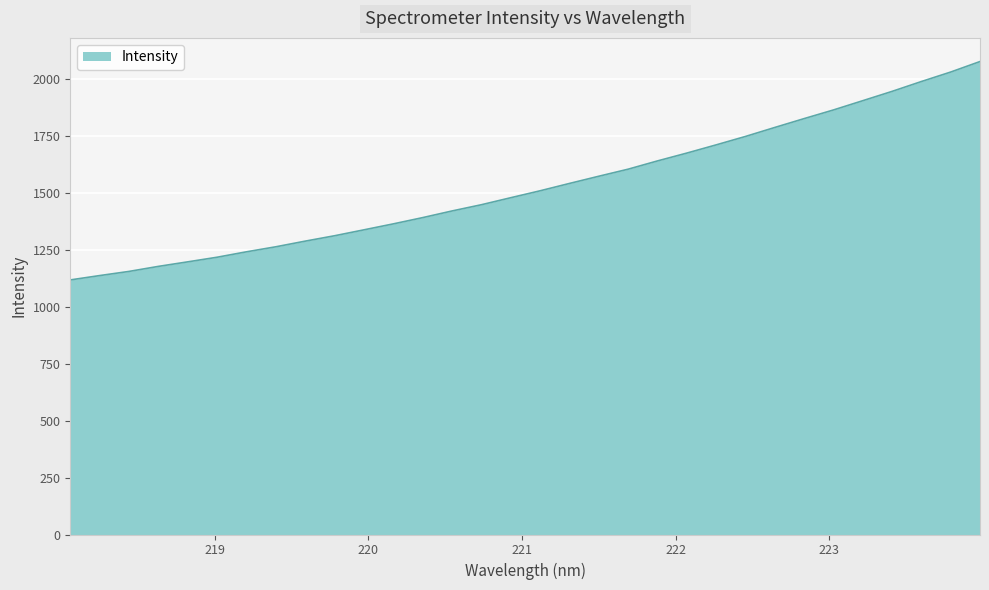

What is the minimum value shown in the chart?

1118.4